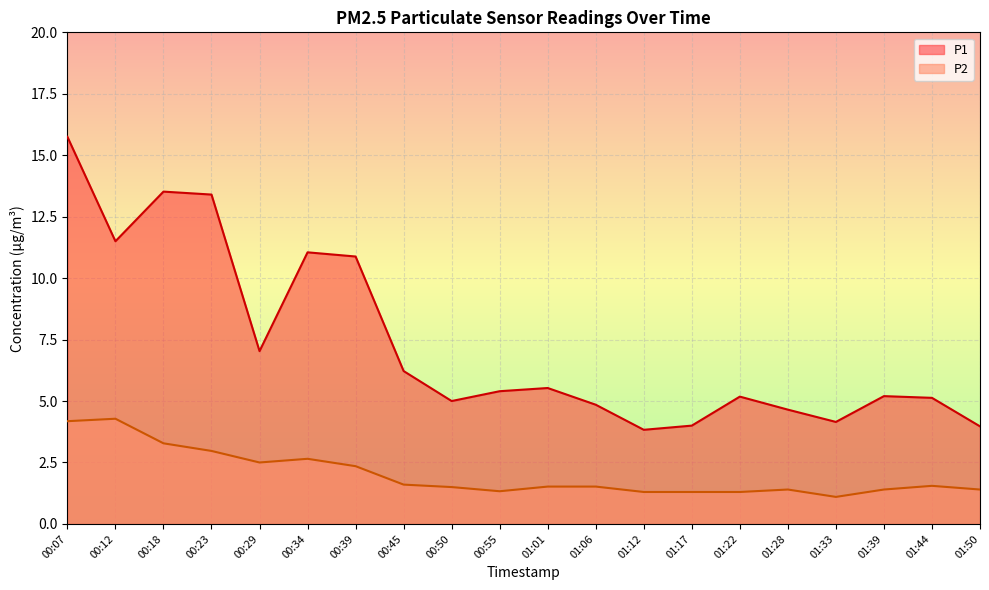

Between 01:12 and 00:12, which is larger?

00:12